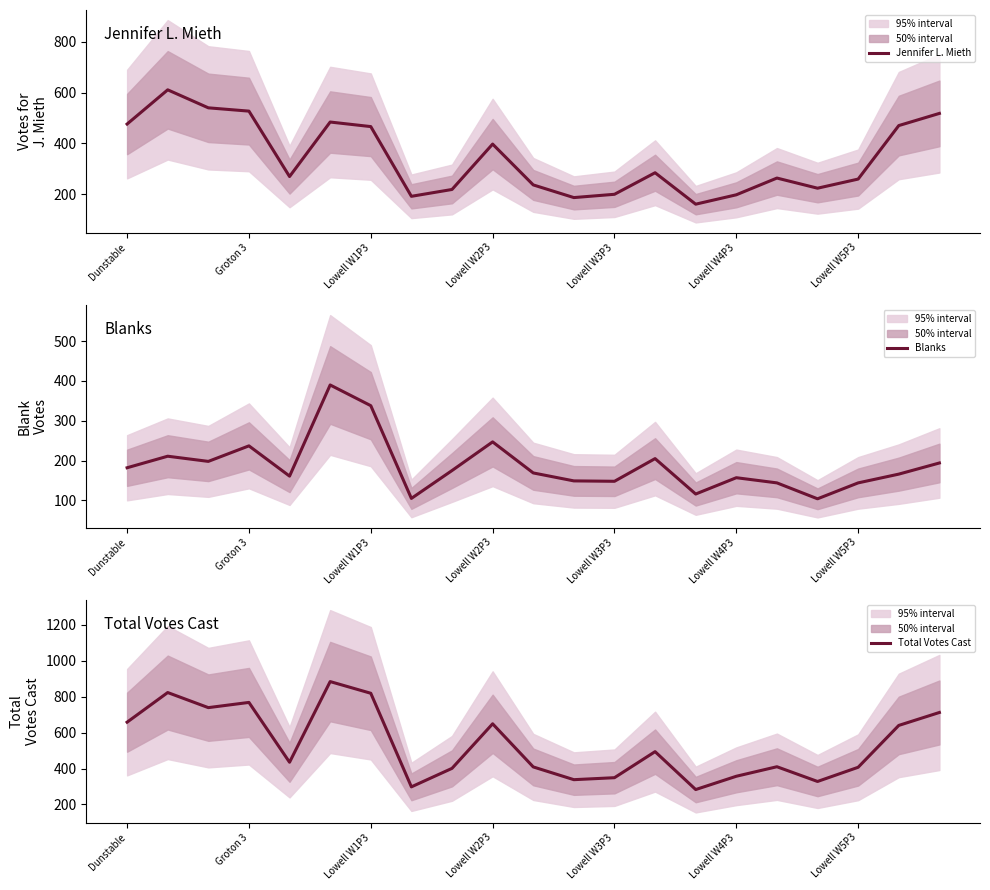

What is the label of the 14th point from the left?

13